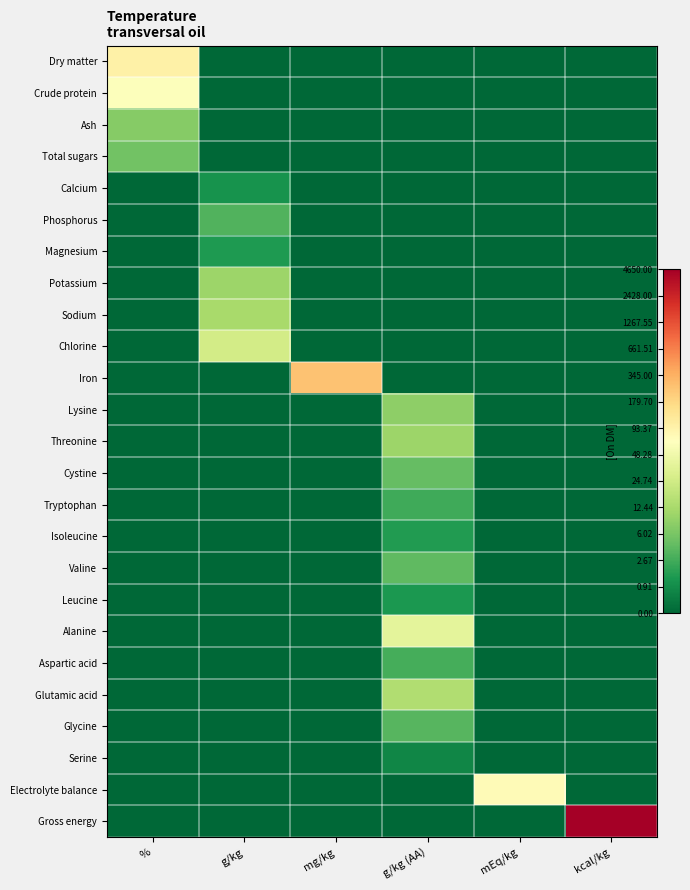

At how many categories does at least one series exceed 4?

4